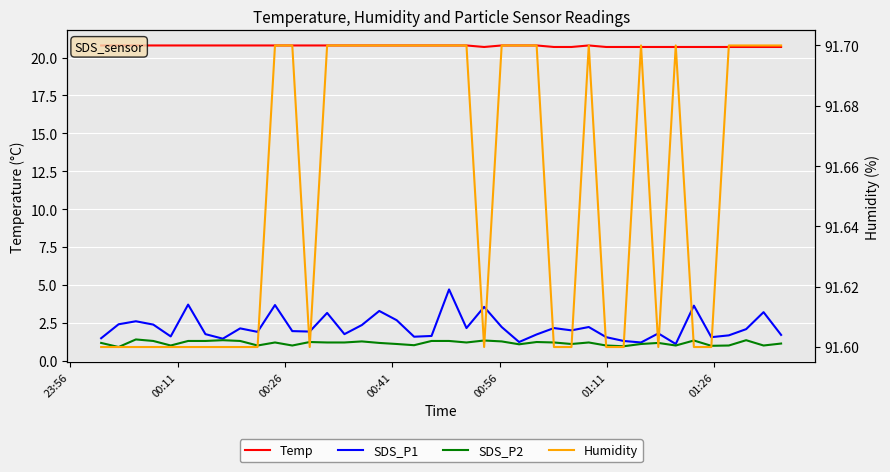

True or false: Temp and SDS_P1 intersect in this chart.

False